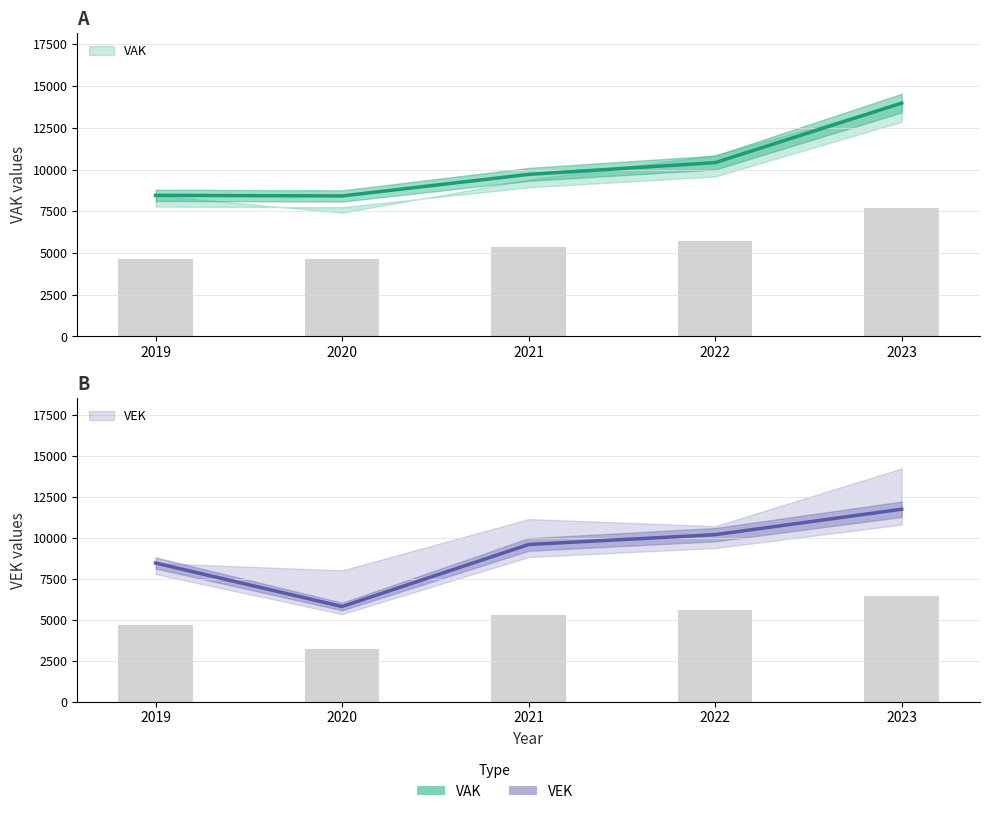

Are the bars horizontal?

No